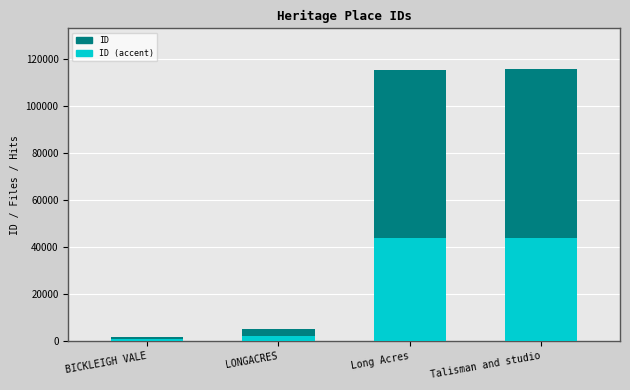

How many data points in ID are less than 115498?

2